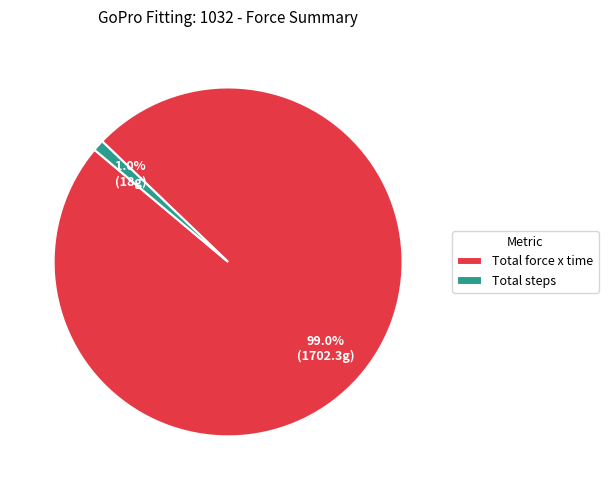

The Total steps slice represents 13% of the pie. True or false?

False